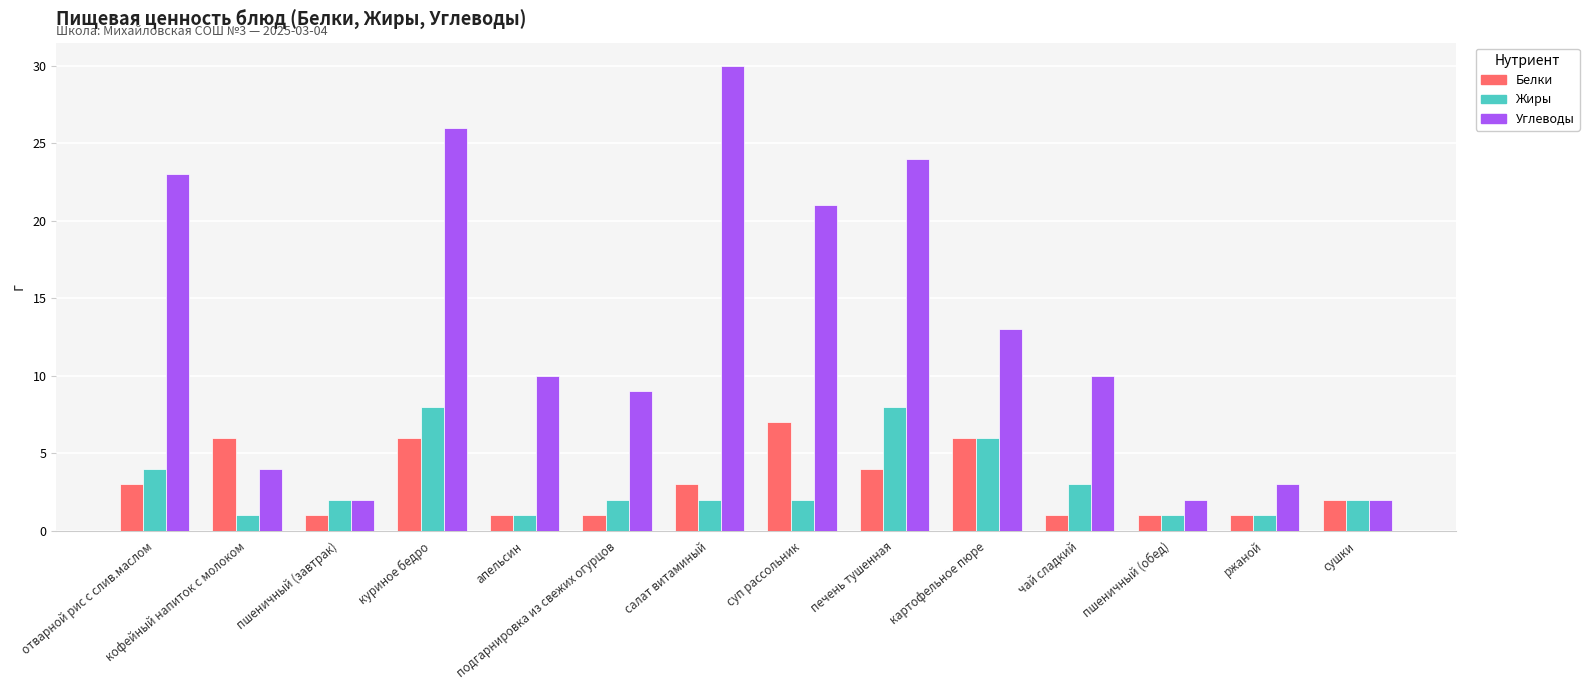

What is the total value across all series at куриное бедро?

40